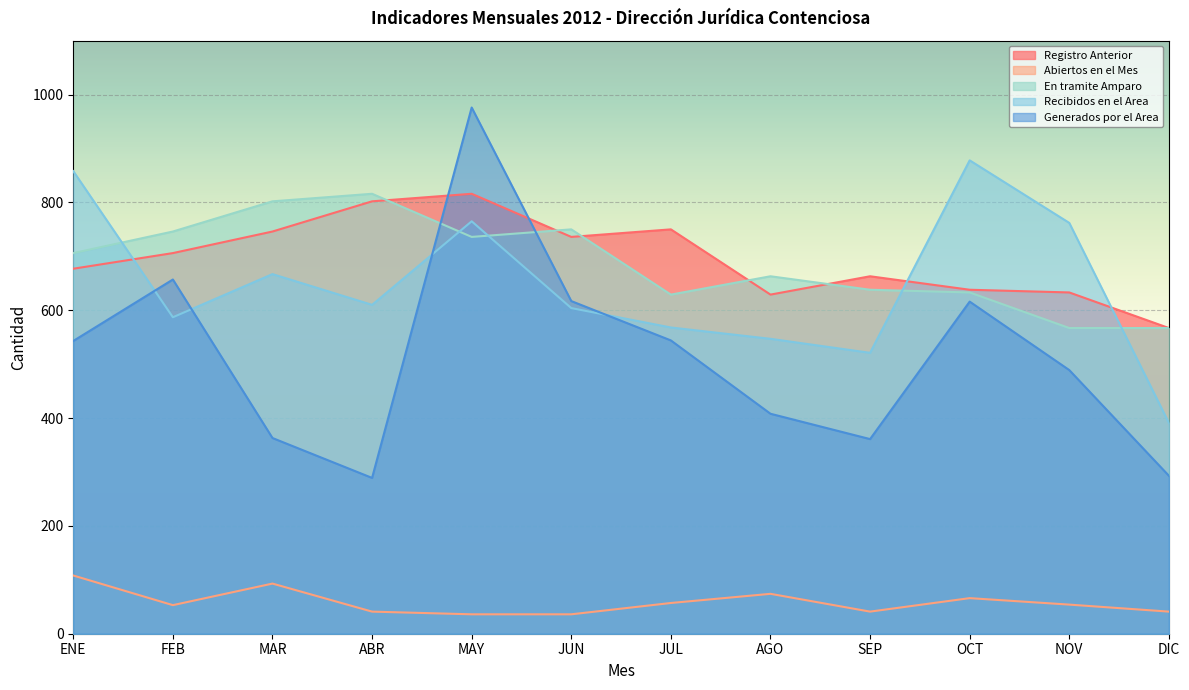

Does the chart display data point markers on the line(s)?

No